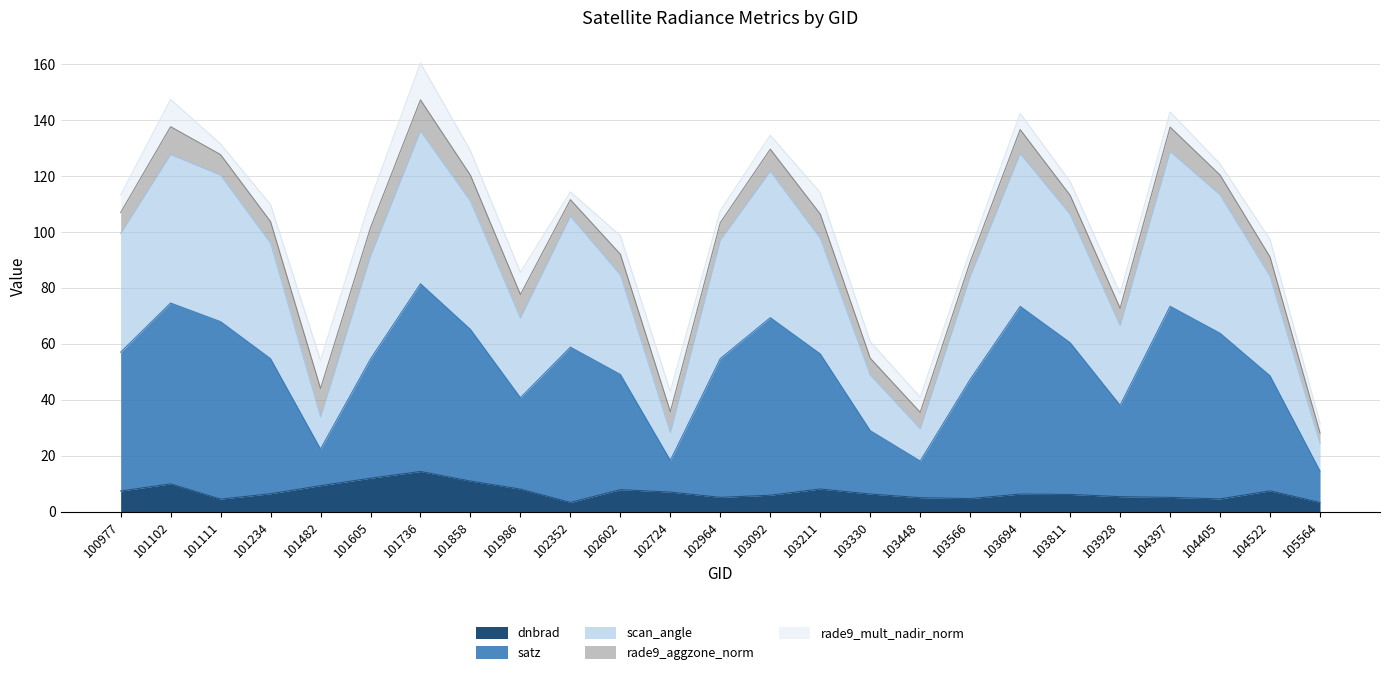

Rank the categories by dnbrad value from highest to lowest.

101736, 101605, 101858, 101102, 101482, 103211, 101986, 102602, 104522, 100977, 102724, 101234, 103330, 103694, 103811, 103092, 103928, 102964, 104397, 103448, 103566, 104405, 101111, 102352, 105564